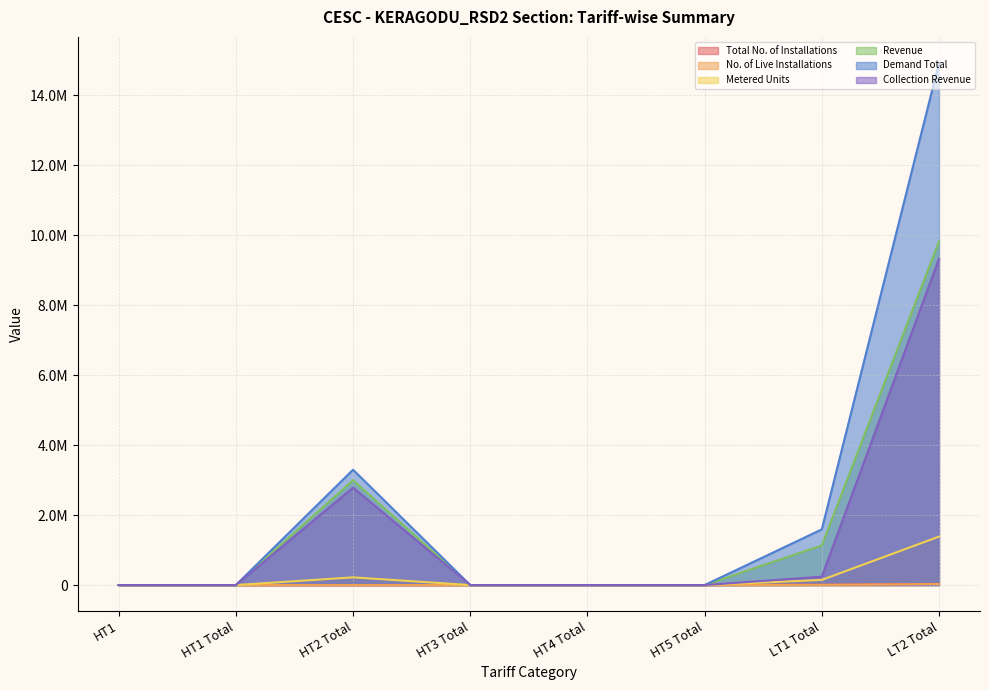

Which series has the largest range (max minus min)?

Demand Total